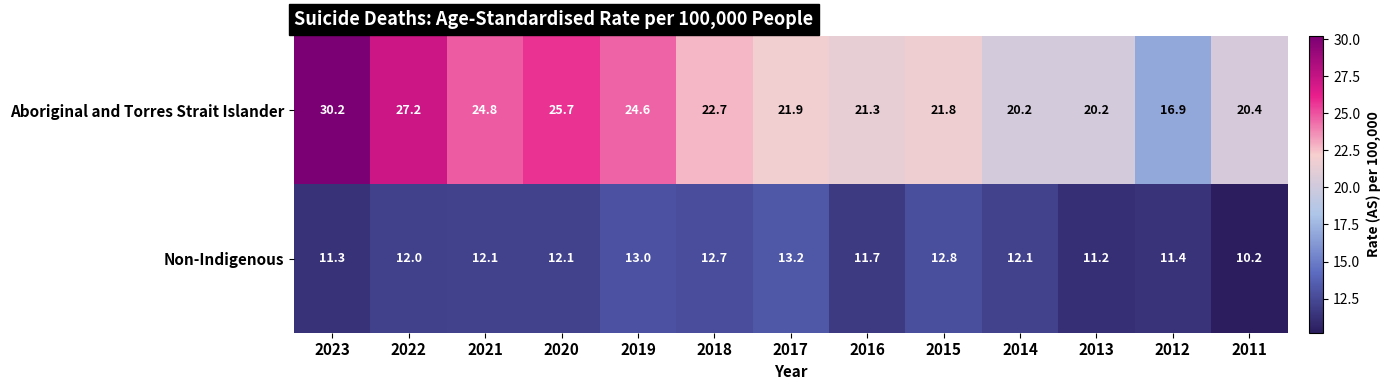

Reading right to left, transcribe all the data shown in this chart.

Aboriginal and Torres Strait Islander: 20.4	16.9	20.2	20.2	21.8	21.3	21.9	22.7	24.6	25.7	24.8	27.2	30.2
Non-Indigenous: 10.2	11.4	11.2	12.1	12.8	11.7	13.2	12.7	13.0	12.1	12.1	12.0	11.3